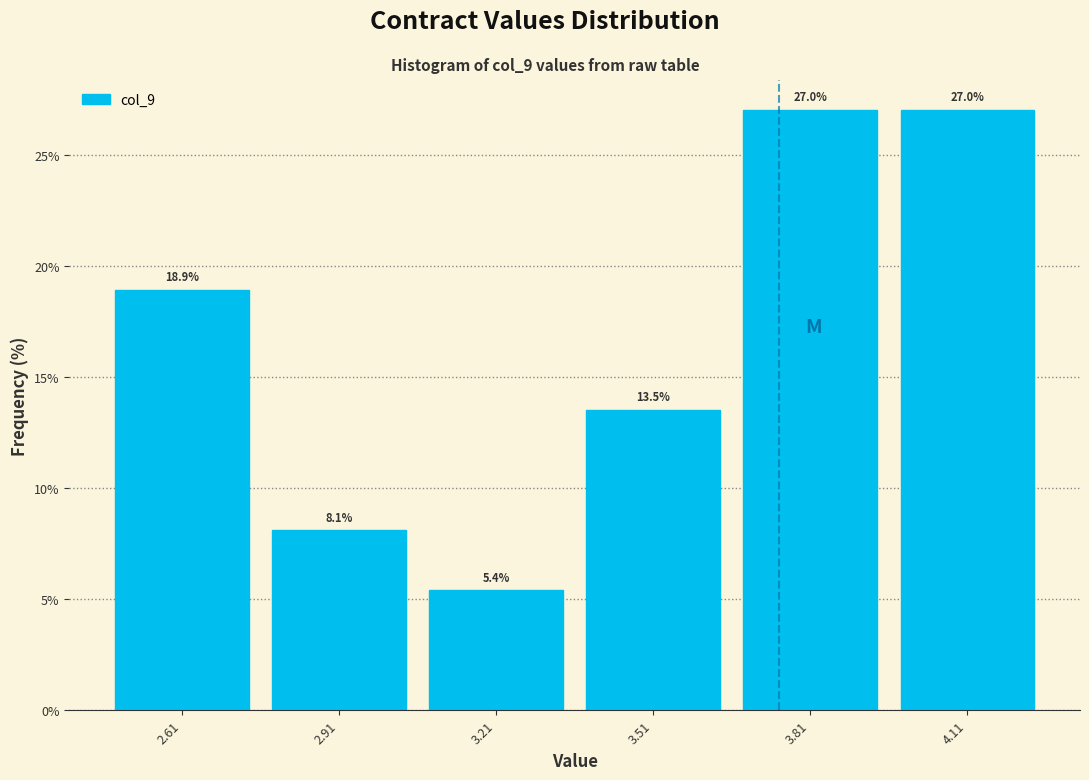

How tall is the bar that spans 3.96 to 4.26 on the x-axis? The bar edges are not printed on the chart, so give them approximately, as read against the axis.

27.0